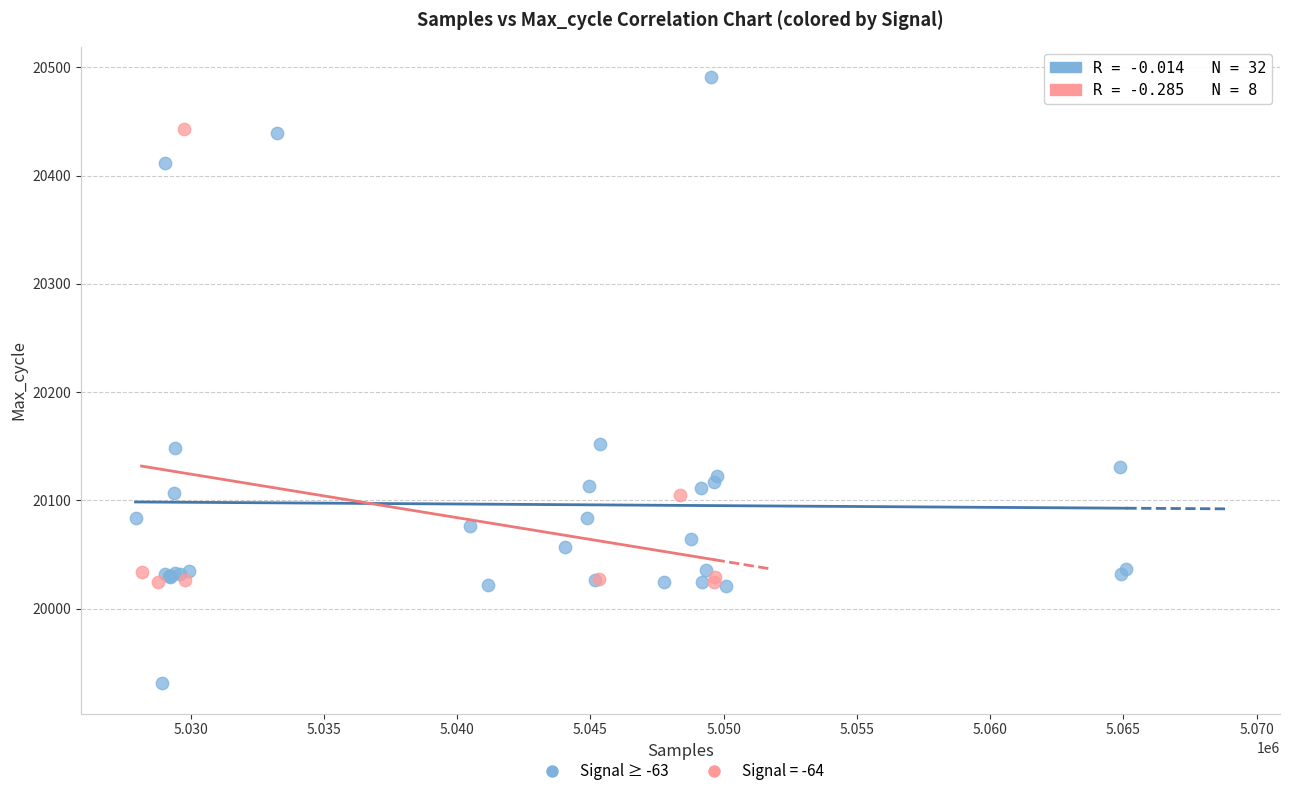

Which series contains the lowest Y value?

Signal ≥ -63